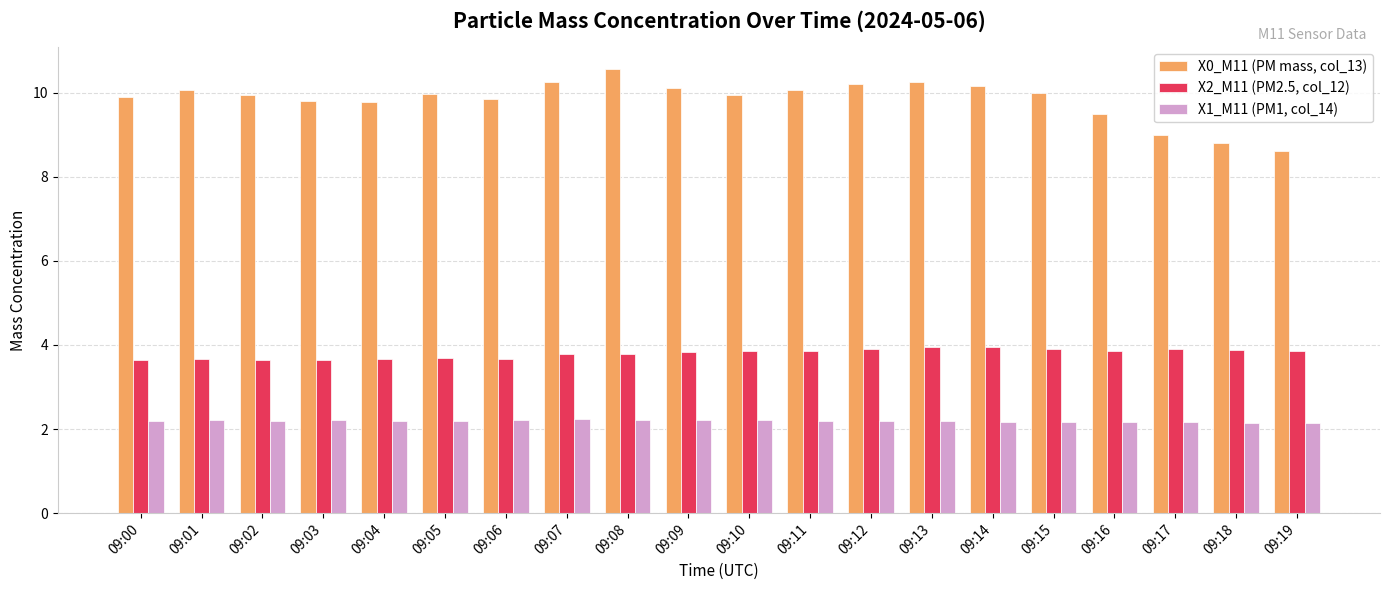

What is the average value of the X2_M11 (PM2.5, col_12) series?

3.8